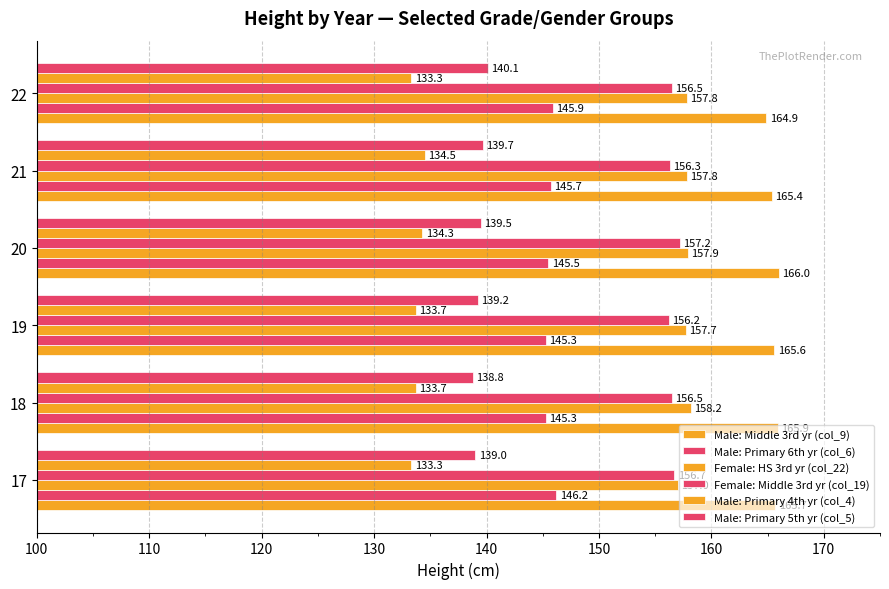

How many distinct data groups are displayed?

6